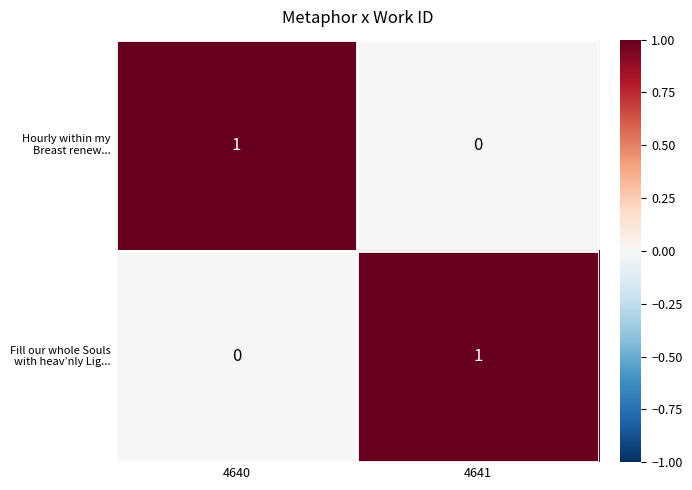

How many data points does each series have?

2